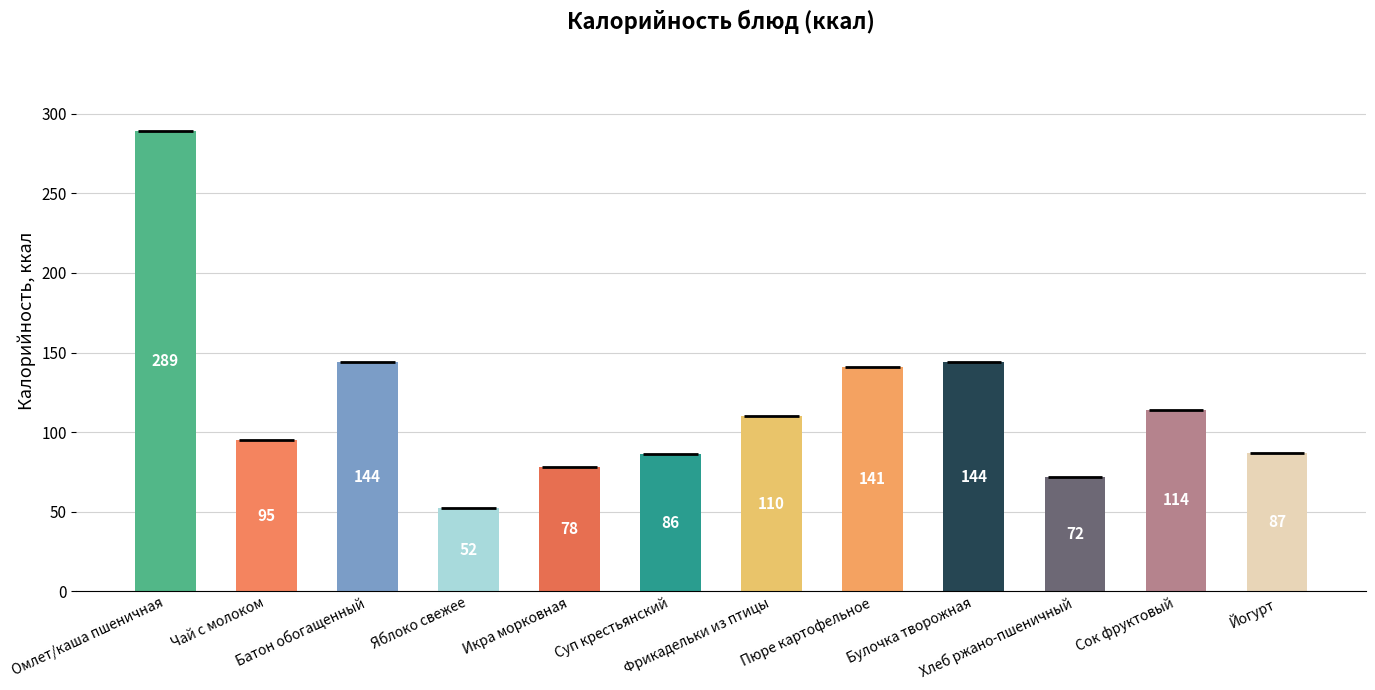

What is the difference between the second highest and second lowest values?

72